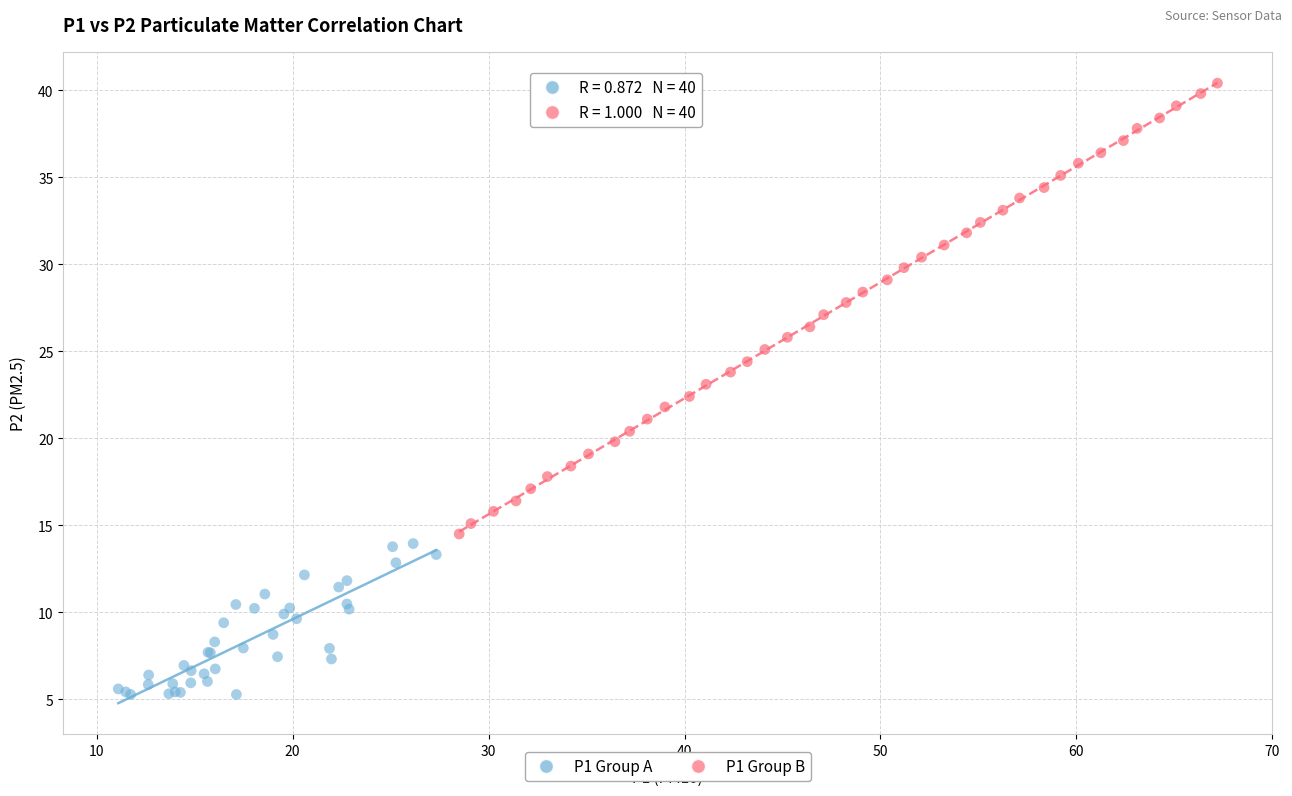

Which series contains the highest Y value?

P1 Group B